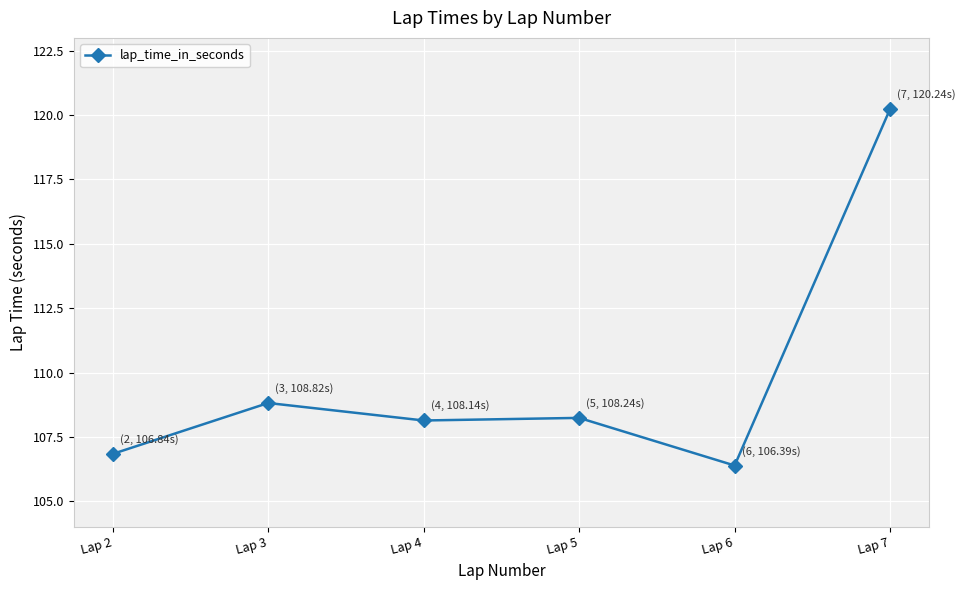

What is the ratio of the value at Lap 6 to the value at Lap 7?

0.9